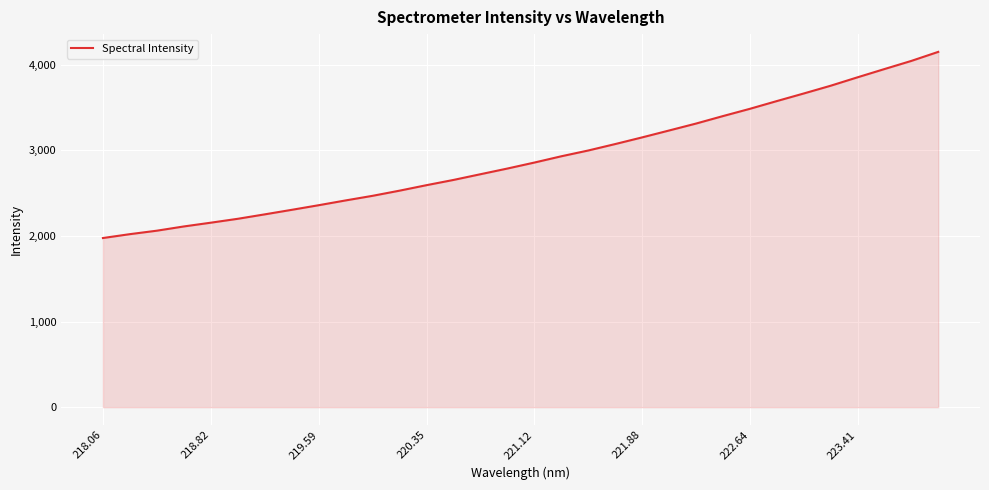

What is the difference between the maximum and minimum values?

2173.1